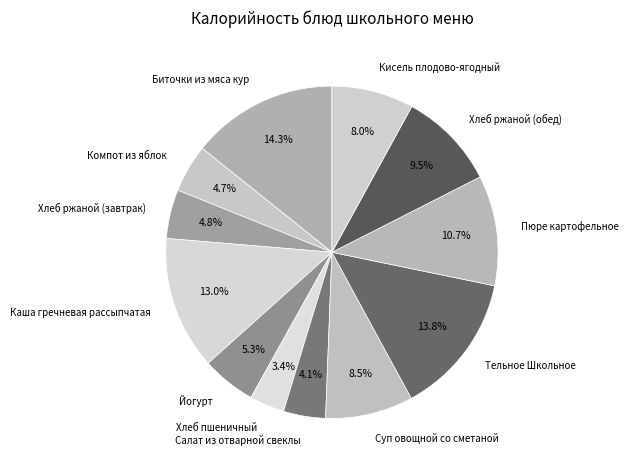

What percentage is the Хлеб ржаной (завтрак) slice, to the nearest percent?

5%